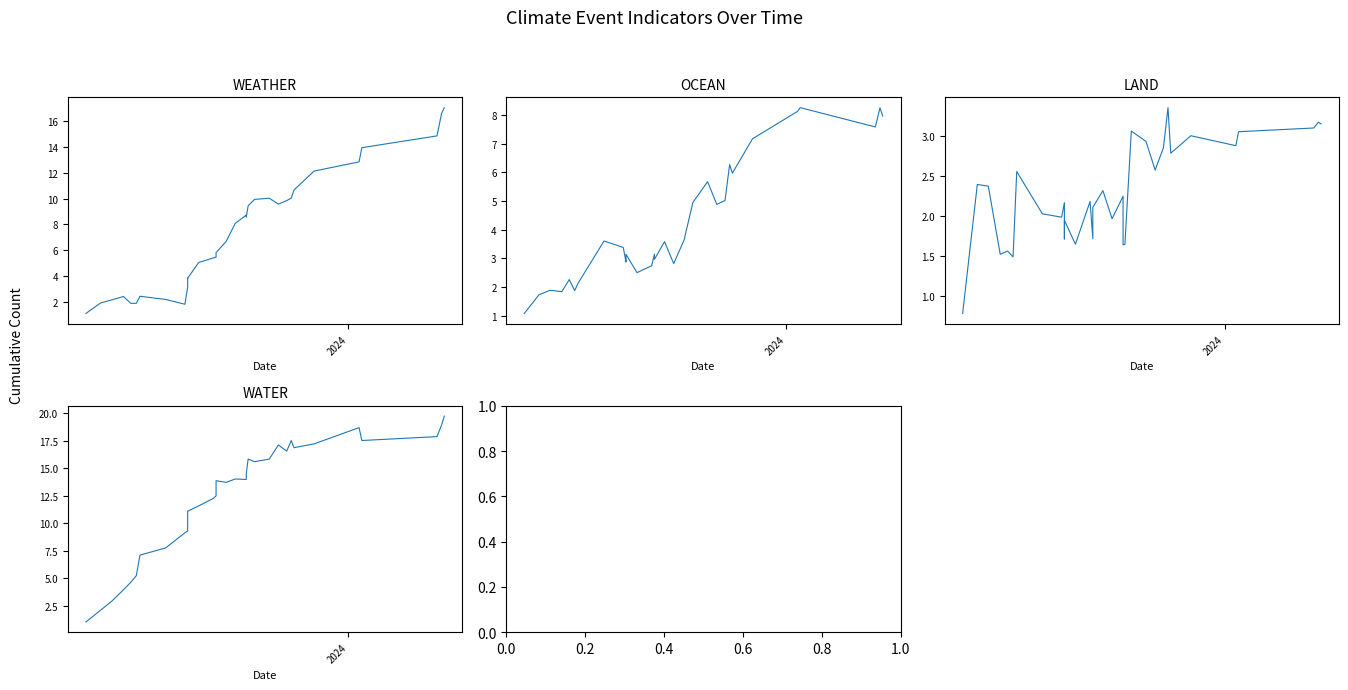

How many data points in OCEAN are less than 3?

13